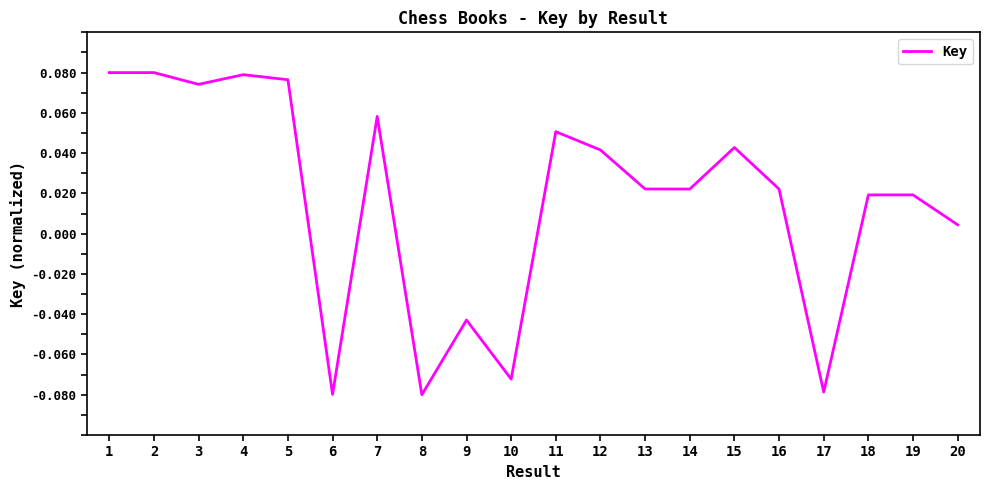

True or false: the data has more than 1 interior local peaks.

True